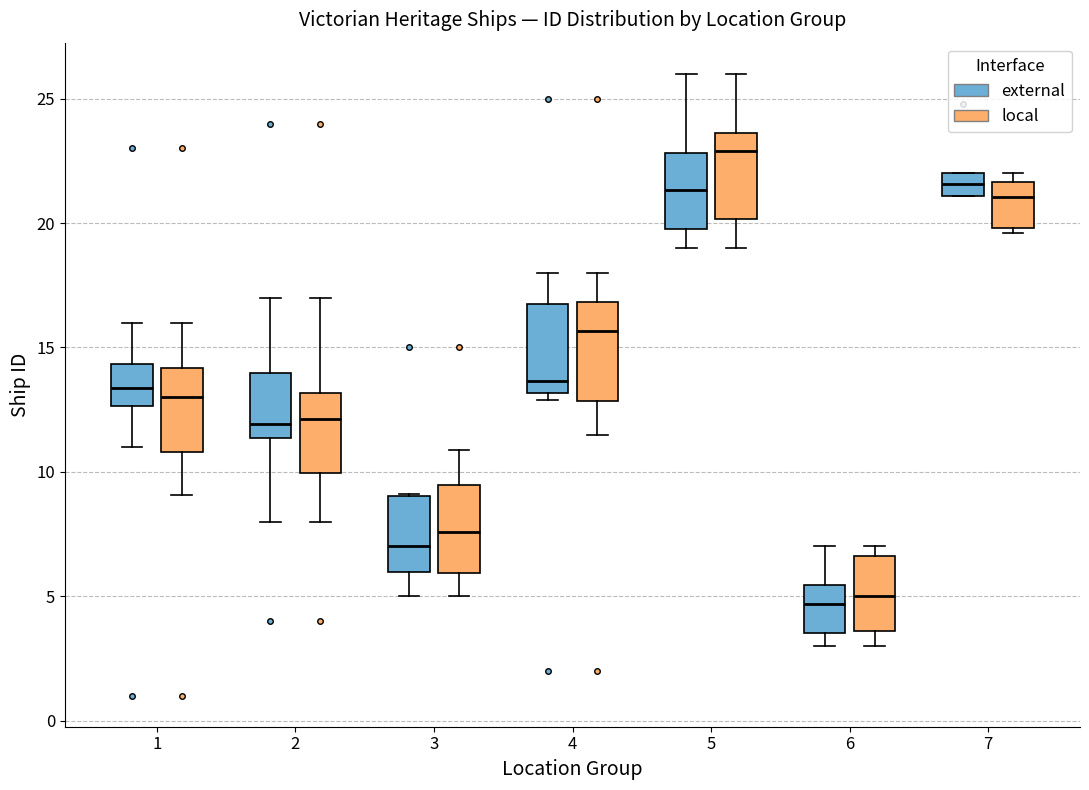

Where does the upper whisker of the box for 6 (external) end on the y-axis? The values are not printed on the chart, so give them approximately, as read against the axis.

7.0